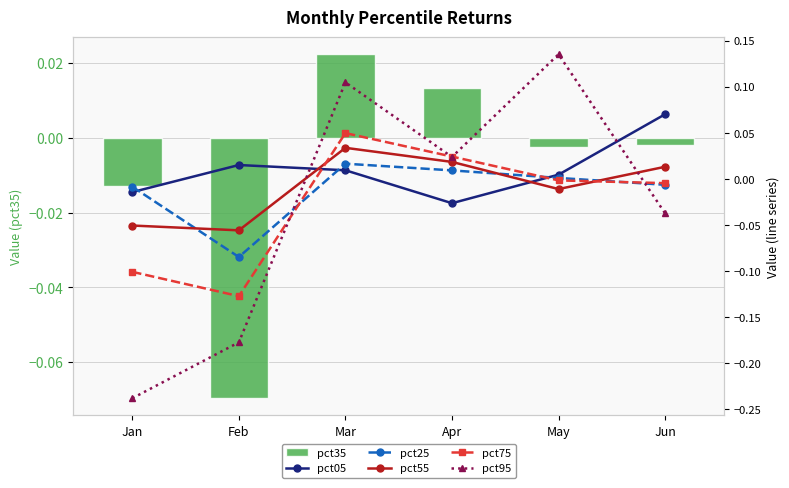

Reading right to left, list all the values displayed in this chart.

pct35: Jun=-0.0	May=-0.0	Apr=0.0	Mar=0.0	Feb=-0.1	Jan=-0.0
pct05: Jun=0.1	May=0.0	Apr=-0.0	Mar=0.0	Feb=0.0	Jan=-0.0
pct25: Jun=-0.0	May=0.0	Apr=0.0	Mar=0.0	Feb=-0.1	Jan=-0.0
pct55: Jun=0.0	May=-0.0	Apr=0.0	Mar=0.0	Feb=-0.1	Jan=-0.1
pct75: Jun=-0.0	May=-0.0	Apr=0.0	Mar=0.0	Feb=-0.1	Jan=-0.1
pct95: Jun=-0.0	May=0.1	Apr=0.0	Mar=0.1	Feb=-0.2	Jan=-0.2